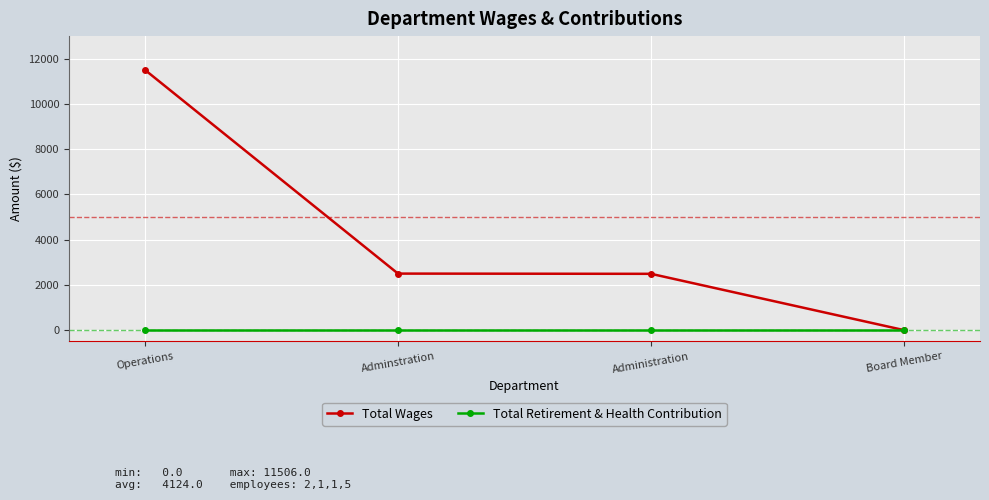

Between Administration and Board Member, which series saw the biggest shift?

Total Wages